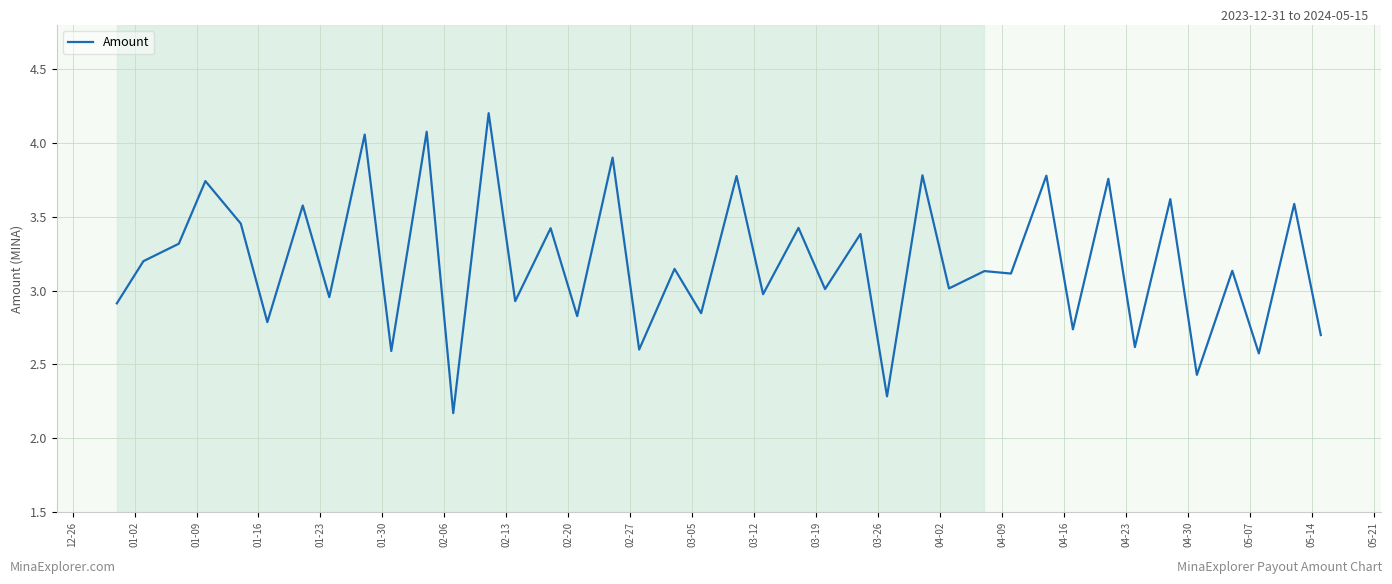

What is the greatest value displayed?

4.2